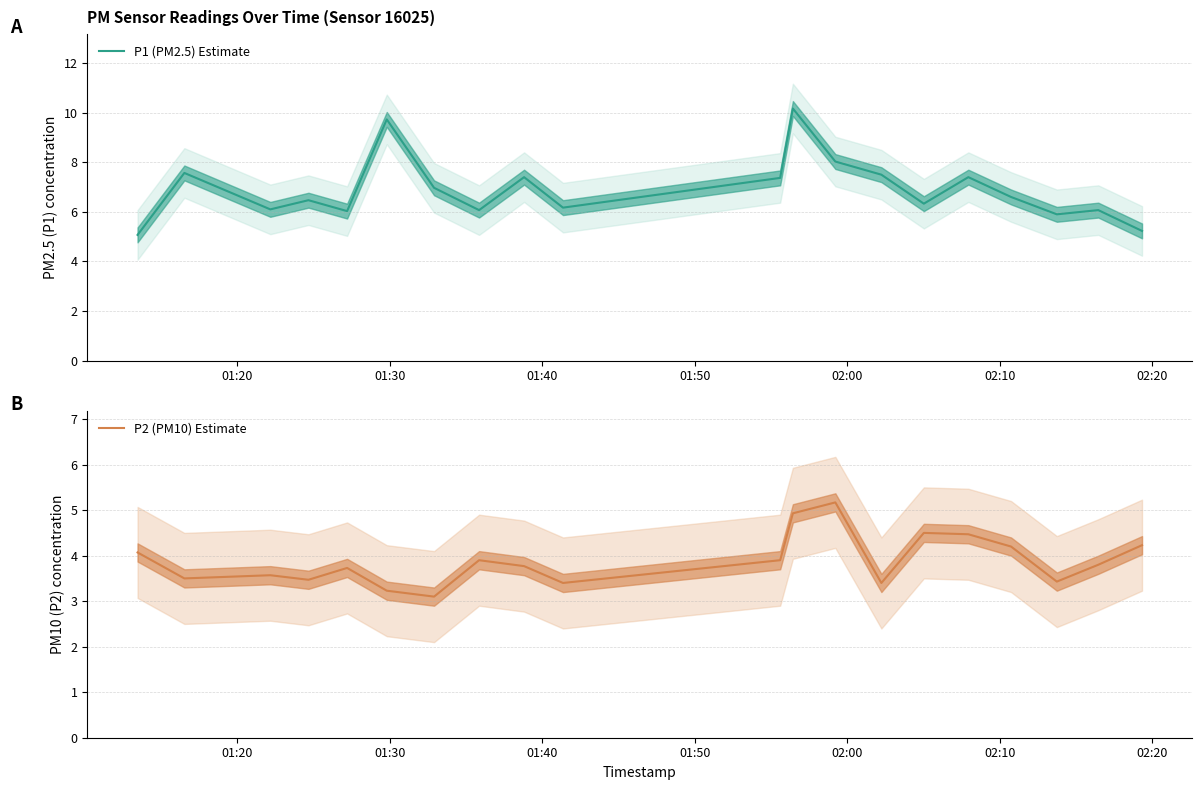

True or false: P1 (PM2.5) Estimate has a value of 10.3 at 14.

False